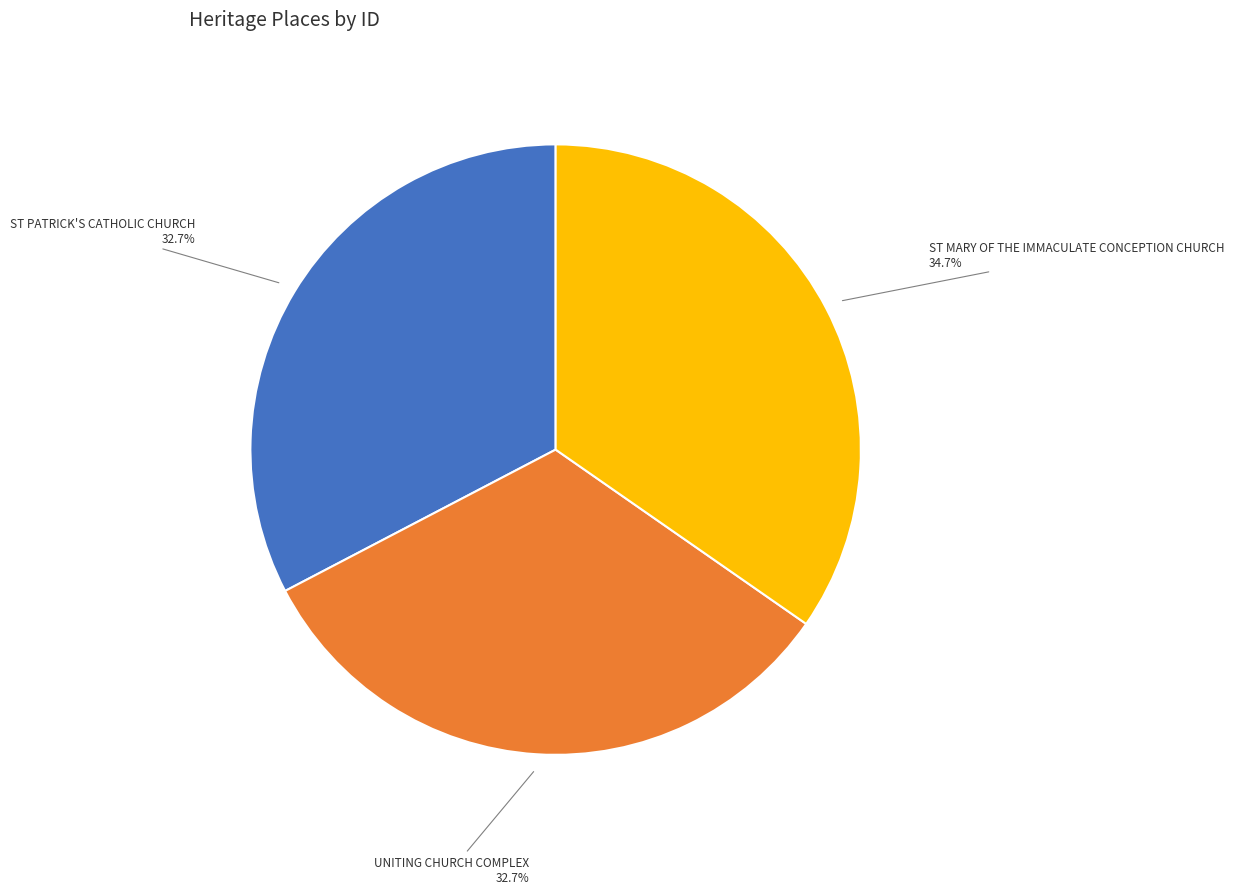

Is there any slice that represents more than half of the pie?

No